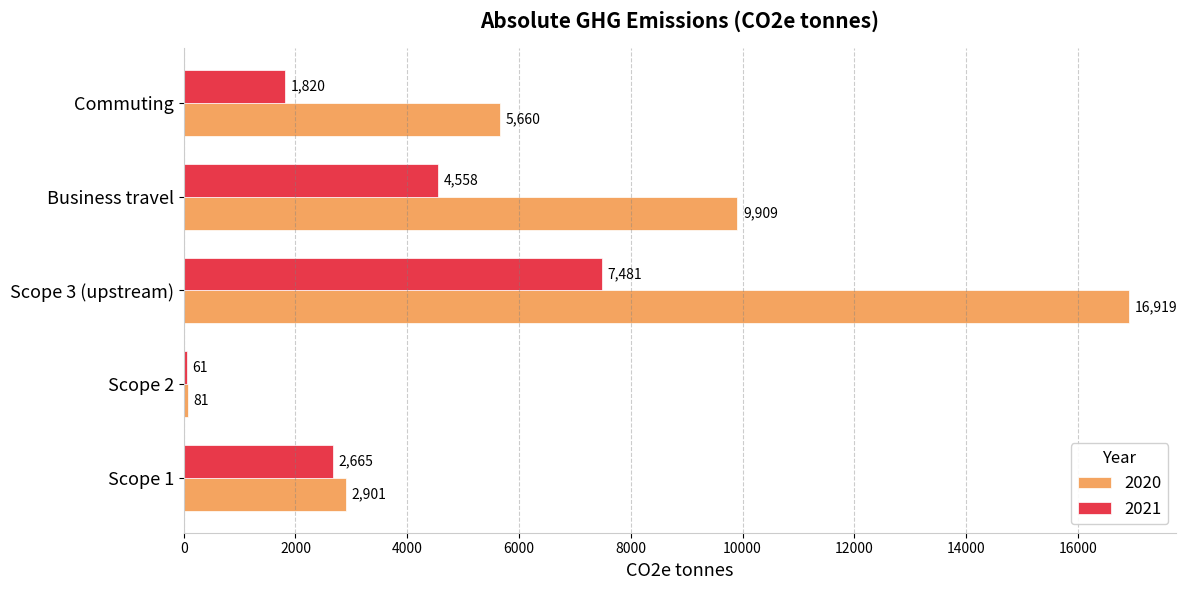

Which series has the largest total across all categories?

2020